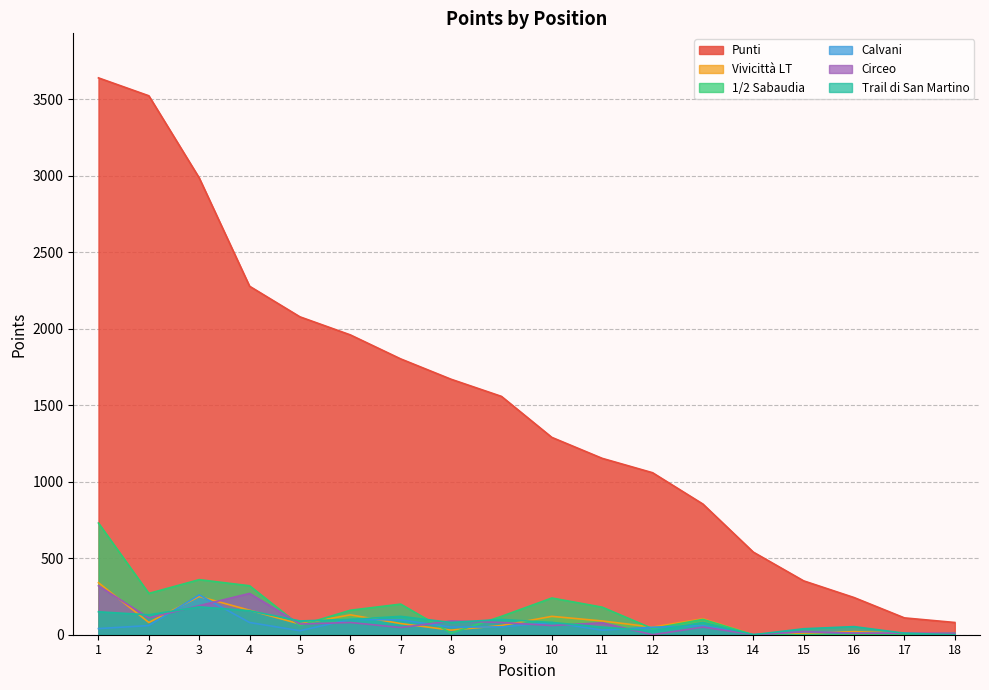

The Punti series shows 1290 at 10. True or false?

True